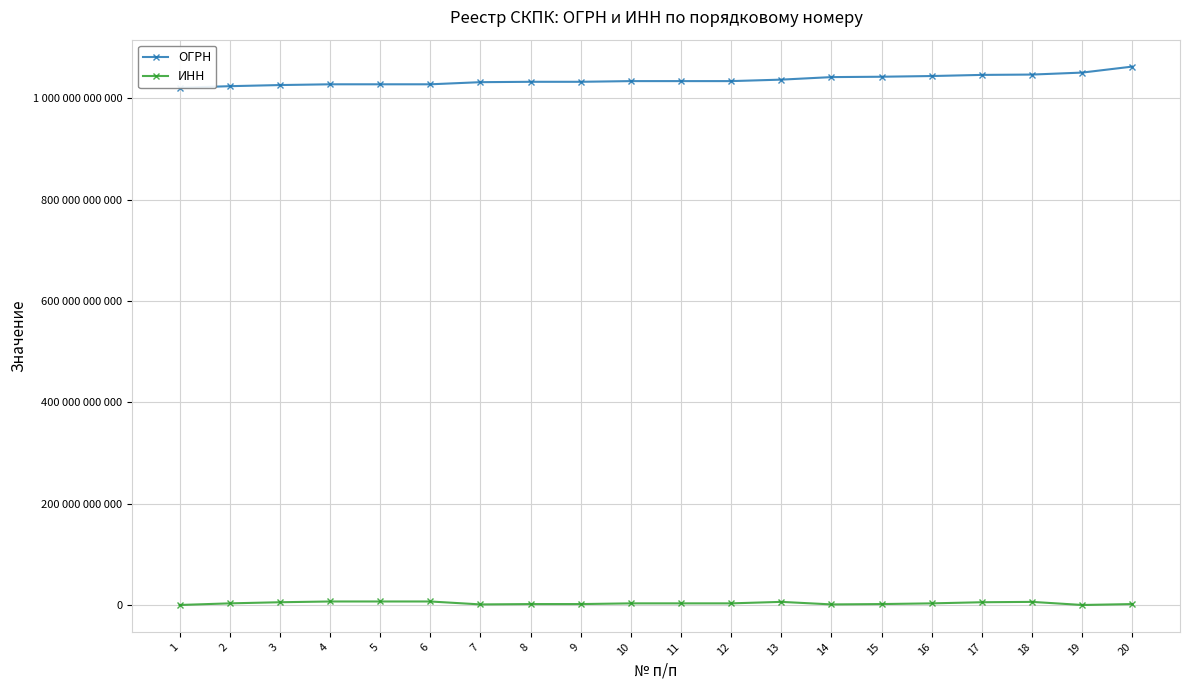

What is the difference between the second highest and second lowest values in the ОГРН series?

26800868622